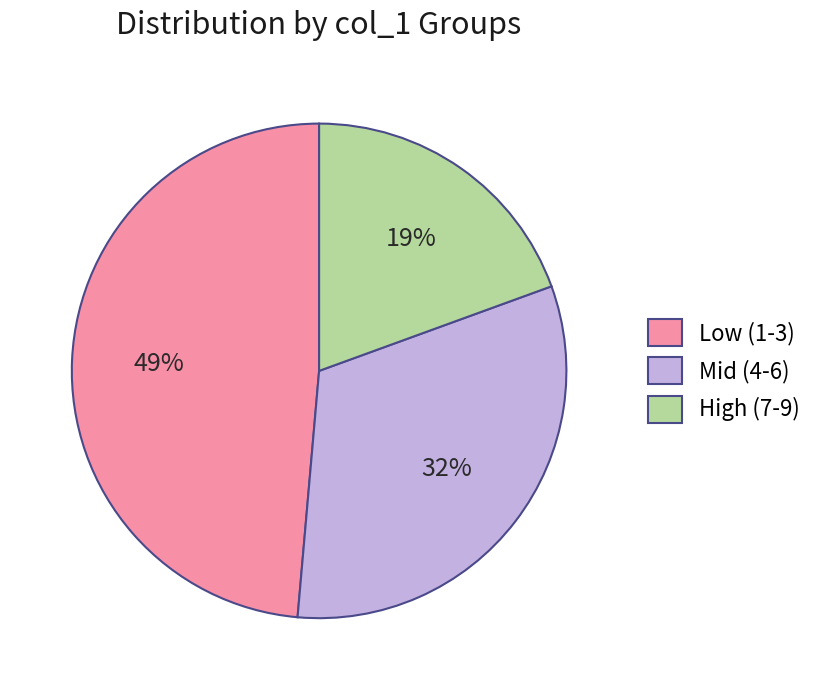

To the nearest percent, what is the average slice percentage?

33%